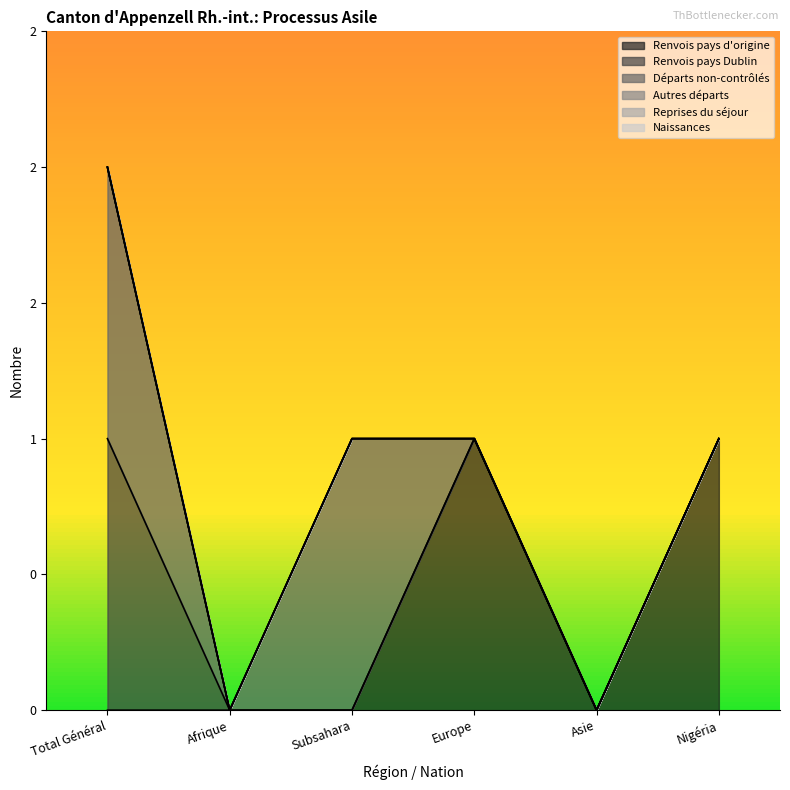

At which category is the sum across all series the highest?

Total Général